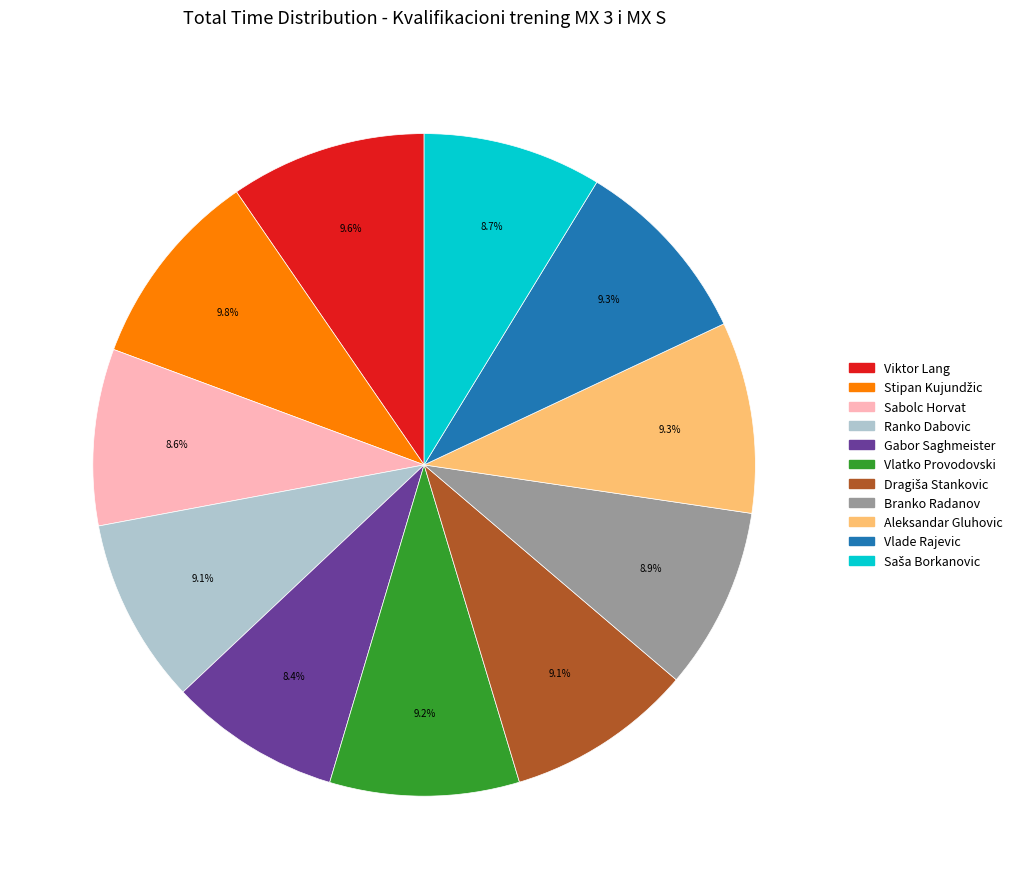

Approximately how many times larger is the value at Vlade Rajevic compared to Branko Radanov?

1.0